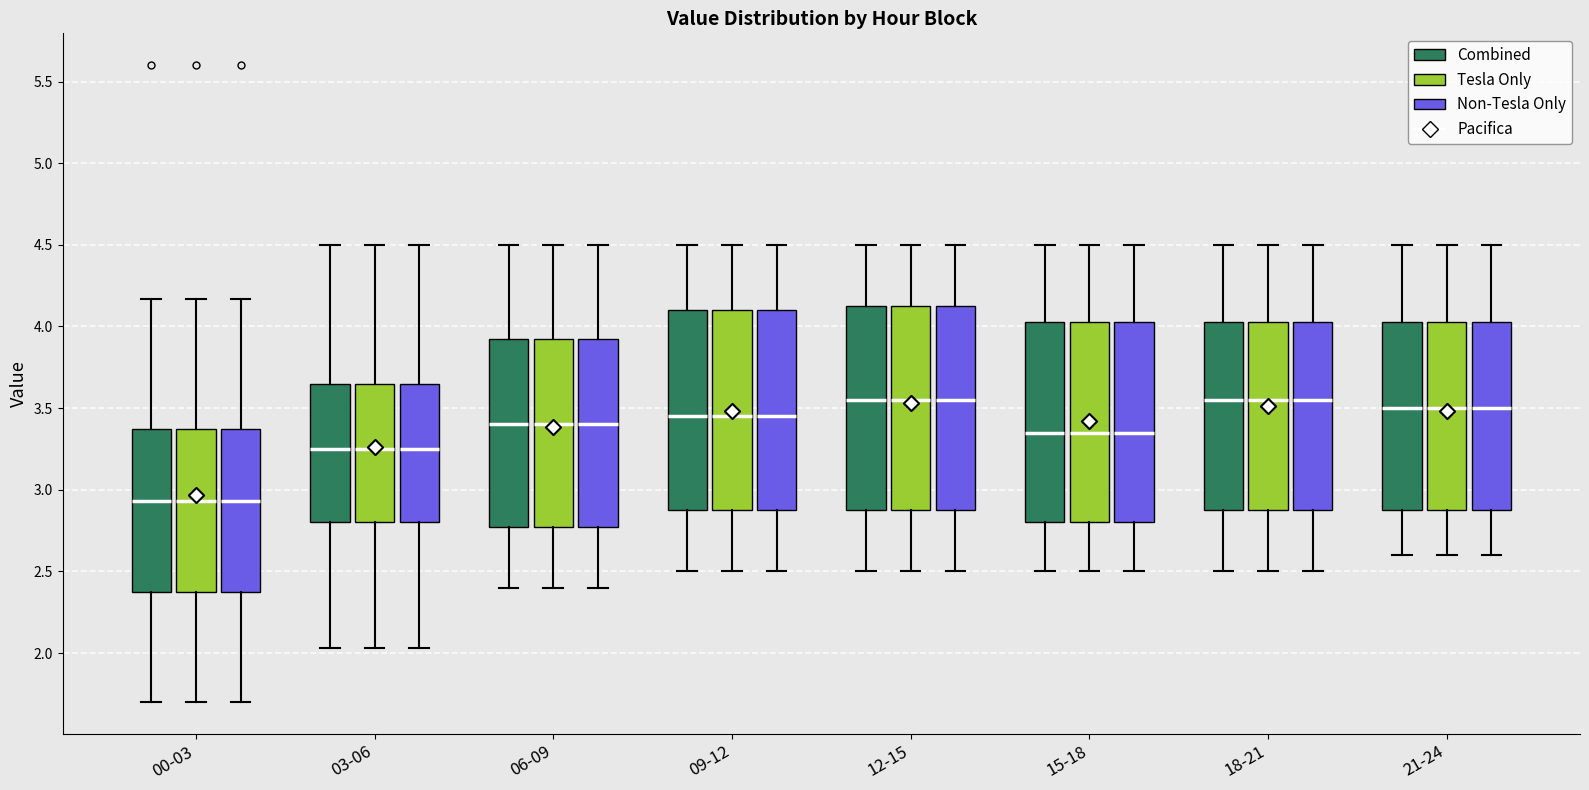

Reading left to right, transcribe this box plot: for each box, give where its median line is, the range the box spans, and where its two whiskers end, as read against the y-axis. The values are not printed on the chart, so give them approximately, as read against the axis.

00-03 (Combined): median 2.95, box 2.40 to 3.35, whiskers 1.70 to 4.15
00-03 (Tesla Only): median 2.95, box 2.40 to 3.35, whiskers 1.70 to 4.15
00-03 (Non-Tesla Only): median 2.95, box 2.40 to 3.35, whiskers 1.70 to 4.15
03-06 (Combined): median 3.25, box 2.80 to 3.65, whiskers 2.05 to 4.50
03-06 (Tesla Only): median 3.25, box 2.80 to 3.65, whiskers 2.05 to 4.50
03-06 (Non-Tesla Only): median 3.25, box 2.80 to 3.65, whiskers 2.05 to 4.50
06-09 (Combined): median 3.40, box 2.80 to 3.95, whiskers 2.40 to 4.50
06-09 (Tesla Only): median 3.40, box 2.80 to 3.95, whiskers 2.40 to 4.50
06-09 (Non-Tesla Only): median 3.40, box 2.80 to 3.95, whiskers 2.40 to 4.50
09-12 (Combined): median 3.45, box 2.90 to 4.10, whiskers 2.50 to 4.50
09-12 (Tesla Only): median 3.45, box 2.90 to 4.10, whiskers 2.50 to 4.50
09-12 (Non-Tesla Only): median 3.45, box 2.90 to 4.10, whiskers 2.50 to 4.50
12-15 (Combined): median 3.55, box 2.90 to 4.15, whiskers 2.50 to 4.50
12-15 (Tesla Only): median 3.55, box 2.90 to 4.15, whiskers 2.50 to 4.50
12-15 (Non-Tesla Only): median 3.55, box 2.90 to 4.15, whiskers 2.50 to 4.50
15-18 (Combined): median 3.35, box 2.80 to 4.05, whiskers 2.50 to 4.50
15-18 (Tesla Only): median 3.35, box 2.80 to 4.05, whiskers 2.50 to 4.50
15-18 (Non-Tesla Only): median 3.35, box 2.80 to 4.05, whiskers 2.50 to 4.50
18-21 (Combined): median 3.55, box 2.90 to 4.05, whiskers 2.50 to 4.50
18-21 (Tesla Only): median 3.55, box 2.90 to 4.05, whiskers 2.50 to 4.50
18-21 (Non-Tesla Only): median 3.55, box 2.90 to 4.05, whiskers 2.50 to 4.50
21-24 (Combined): median 3.50, box 2.90 to 4.05, whiskers 2.60 to 4.50
21-24 (Tesla Only): median 3.50, box 2.90 to 4.05, whiskers 2.60 to 4.50
21-24 (Non-Tesla Only): median 3.50, box 2.90 to 4.05, whiskers 2.60 to 4.50